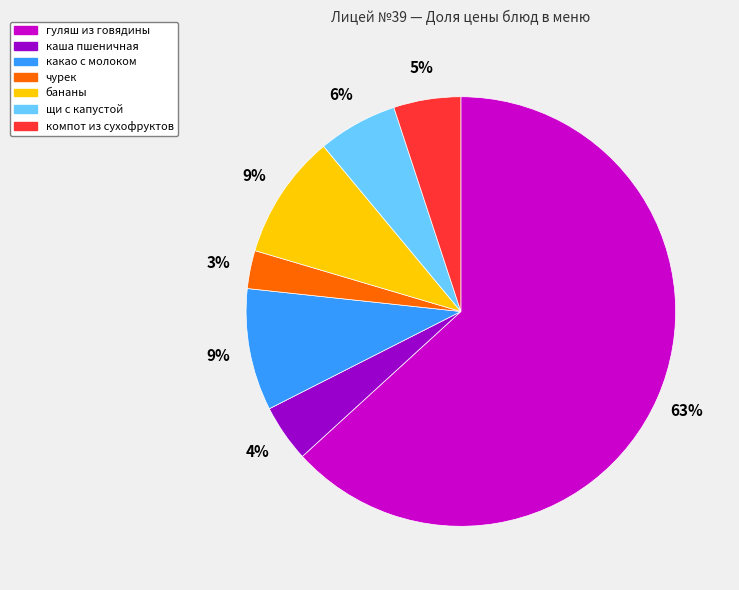

Is there any slice that represents more than half of the pie?

Yes